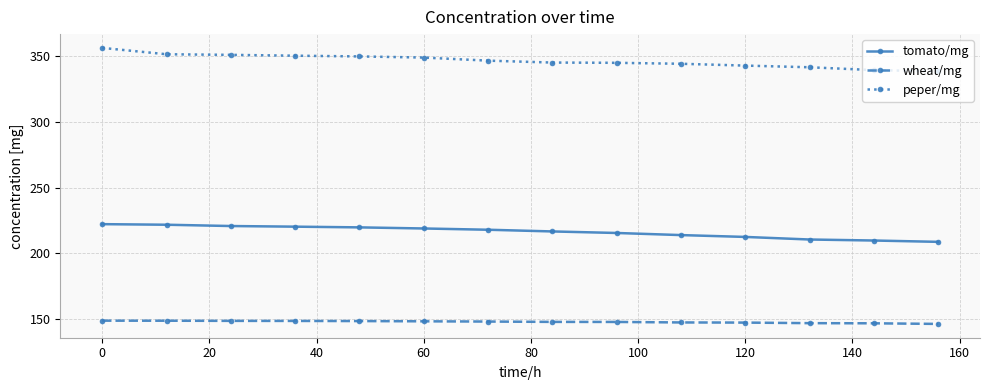

At how many categories does at least one series exceed 278?

14